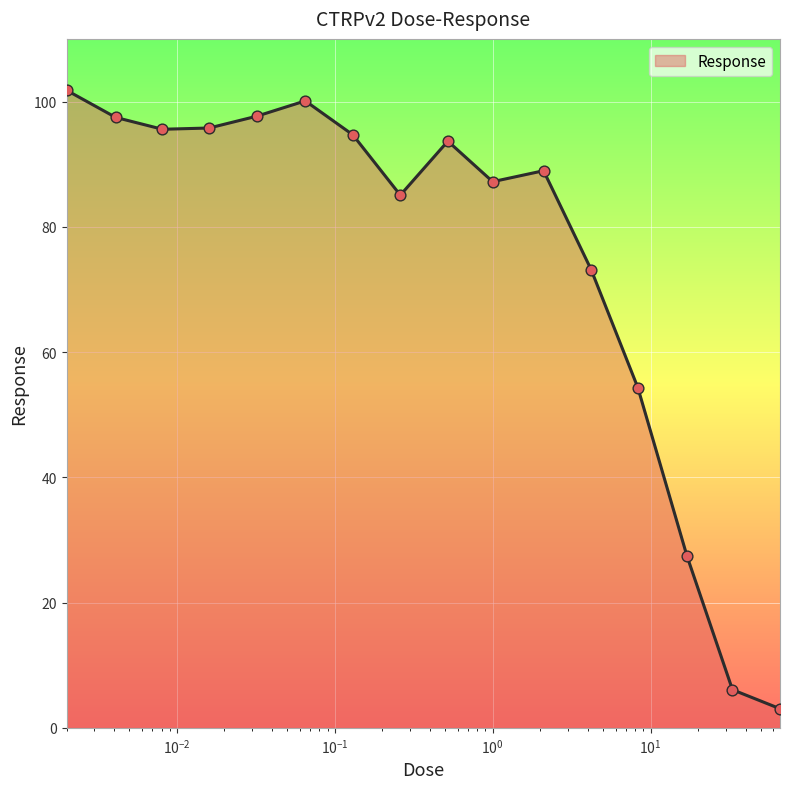

What is the greatest value displayed?

101.8